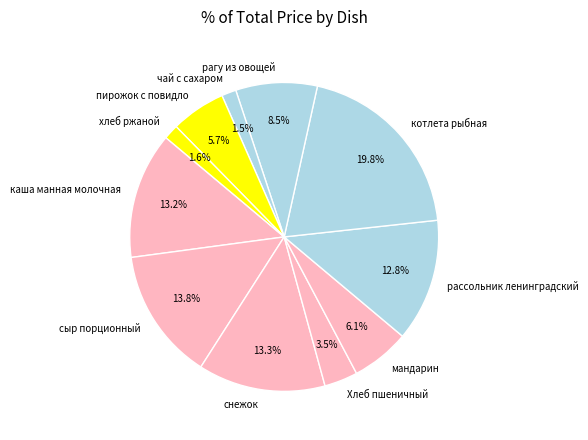

Is there a majority slice in this chart?

No